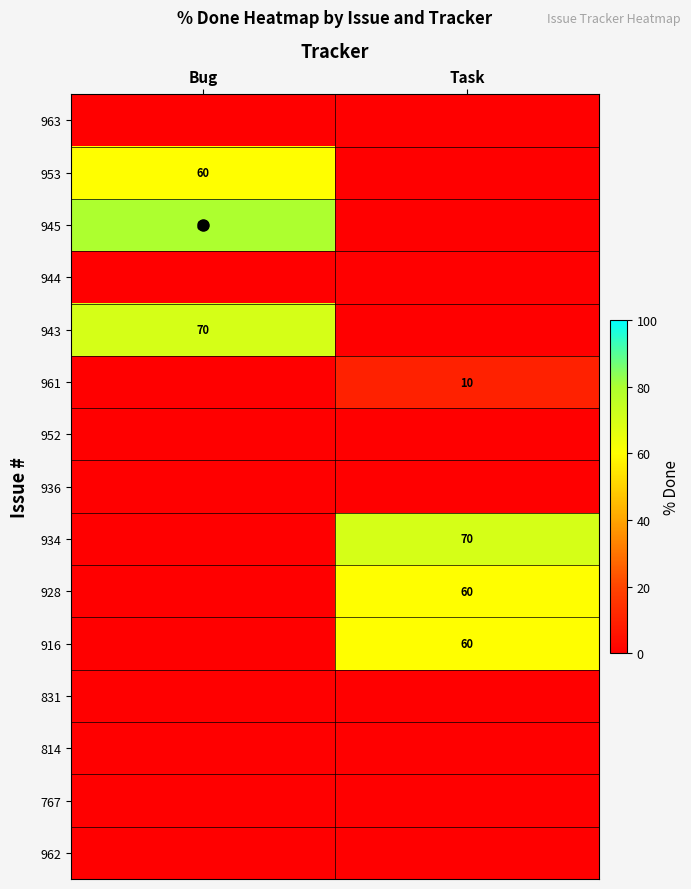

True or false: 916 has a value of 60 at Task.

True